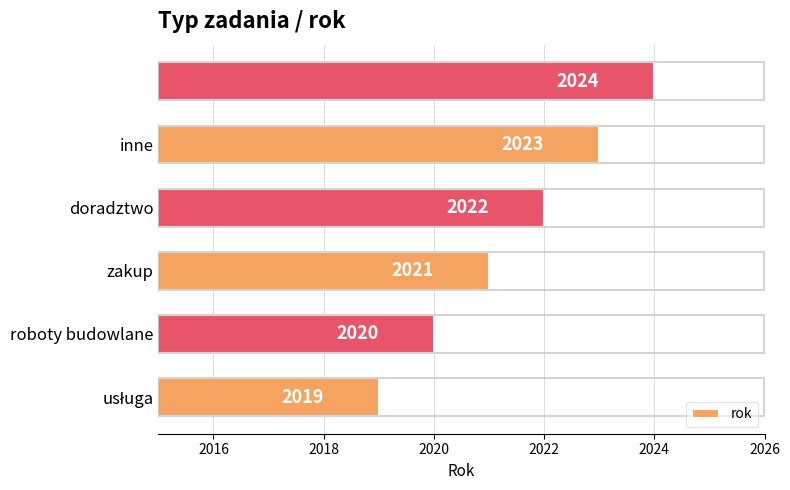

Reading bottom to top, extract all data points from this chart.

2019	2020	2021	2022	2023	2024